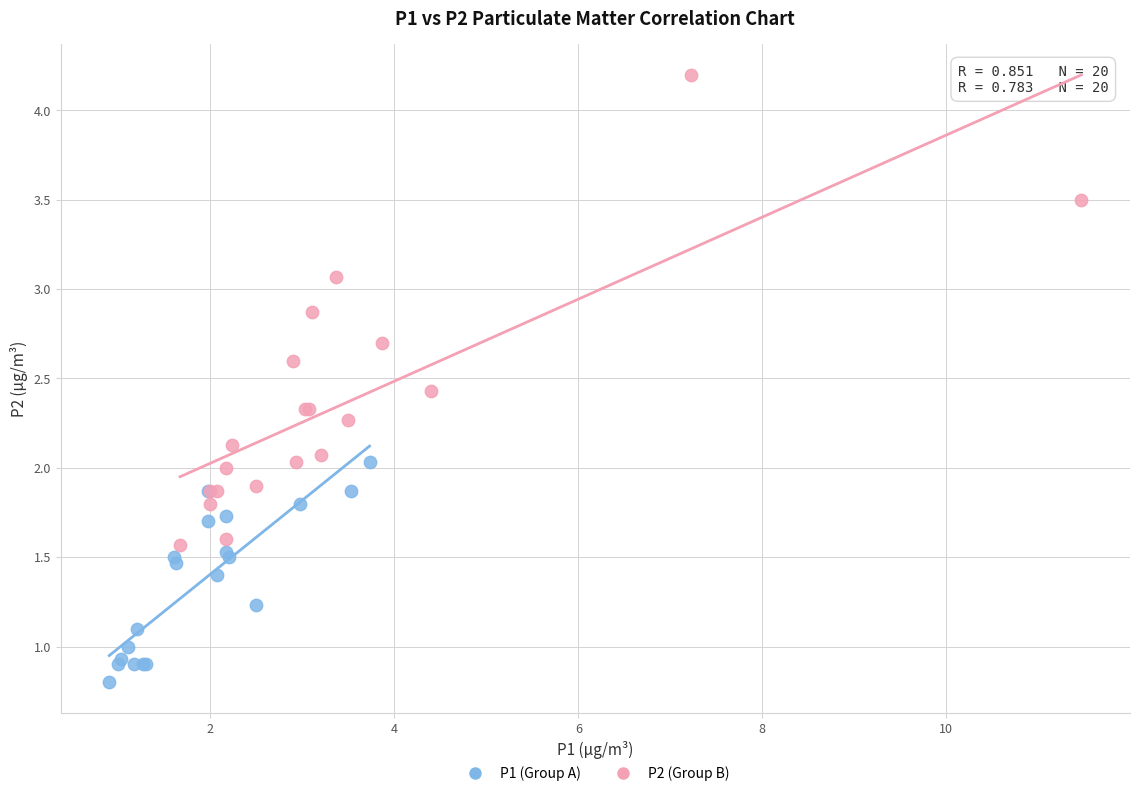

What are all the series names shown in the legend?

P1 (Group A), P2 (Group B)